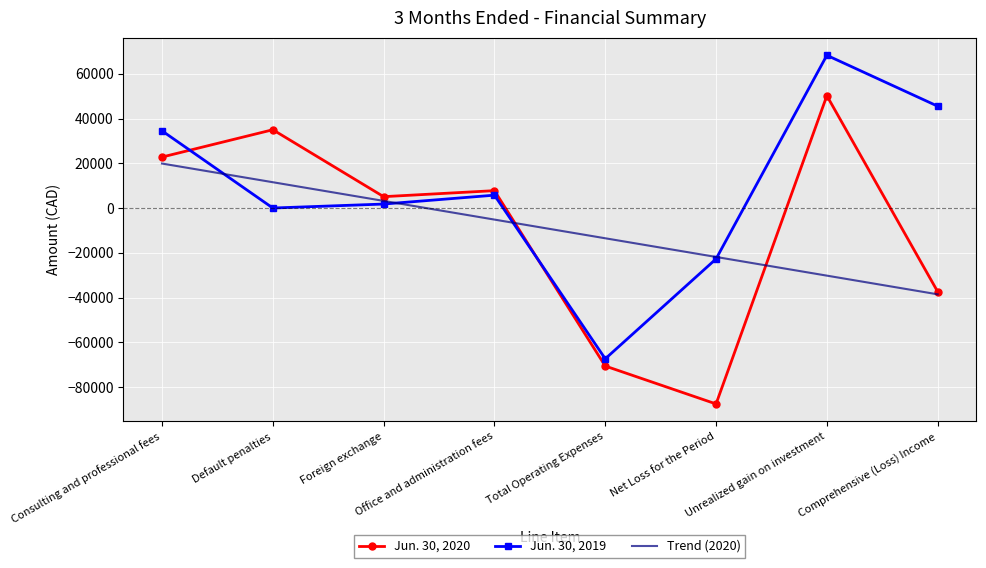

Which series has the largest total across all categories?

Jun. 30, 2019